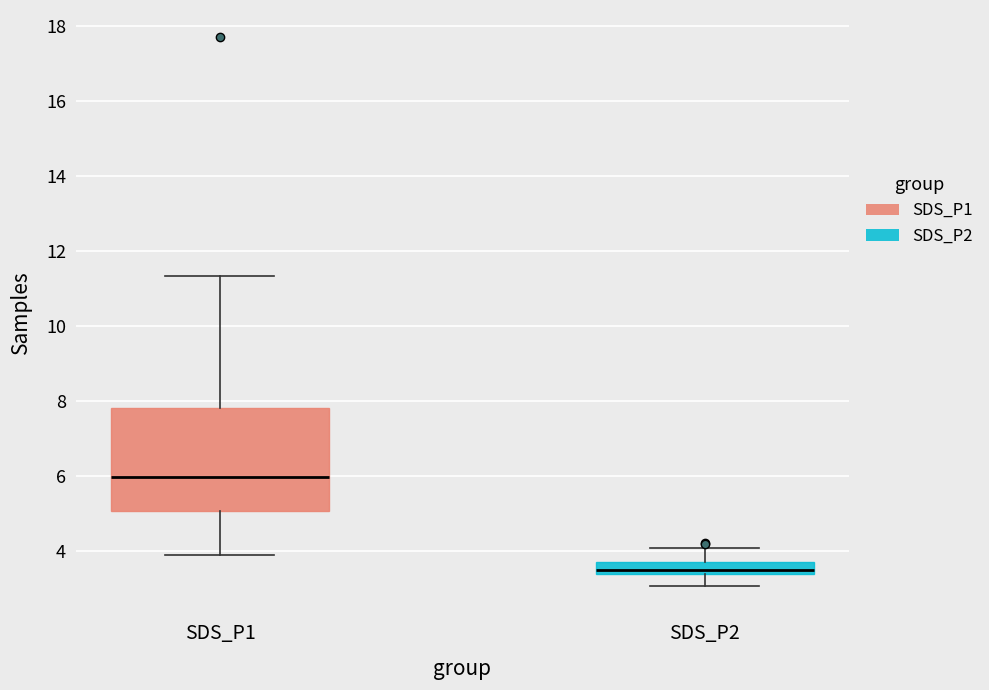

Comparing the boxes themselves (not the whiskers), which one is the tallest?

SDS_P1